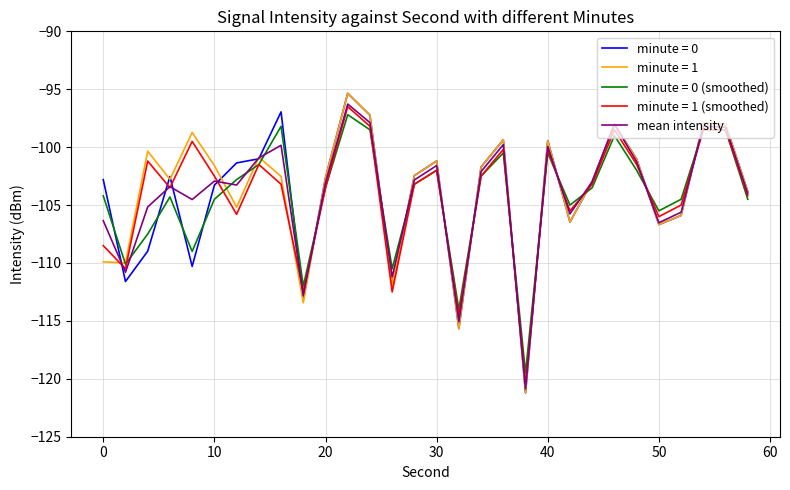

What is the smallest value displayed?

-121.2